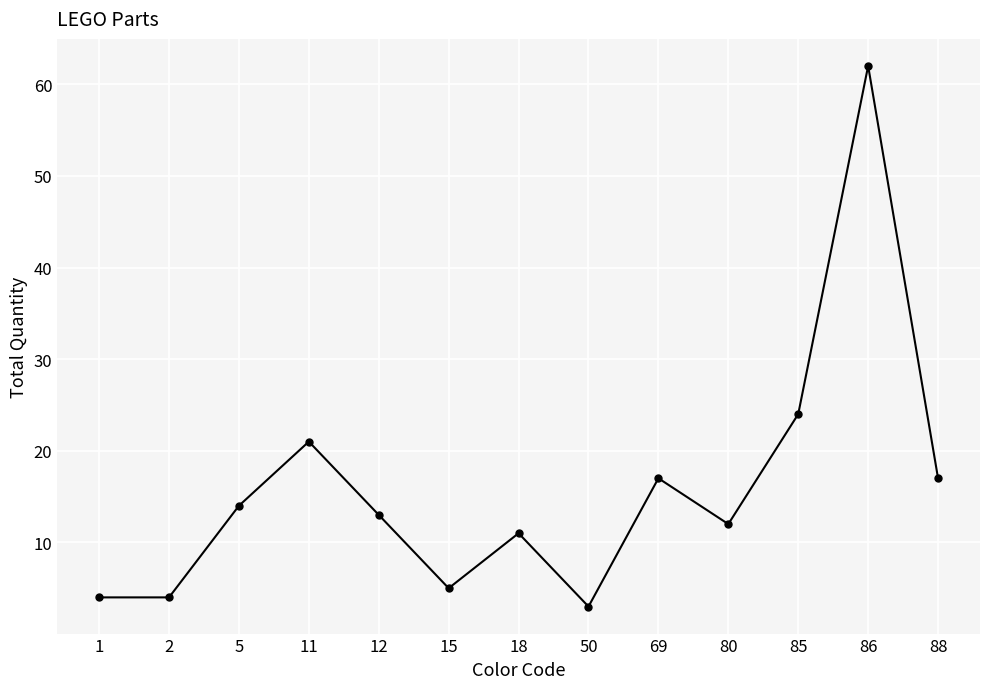

What is the difference between the second highest and second lowest values?

20